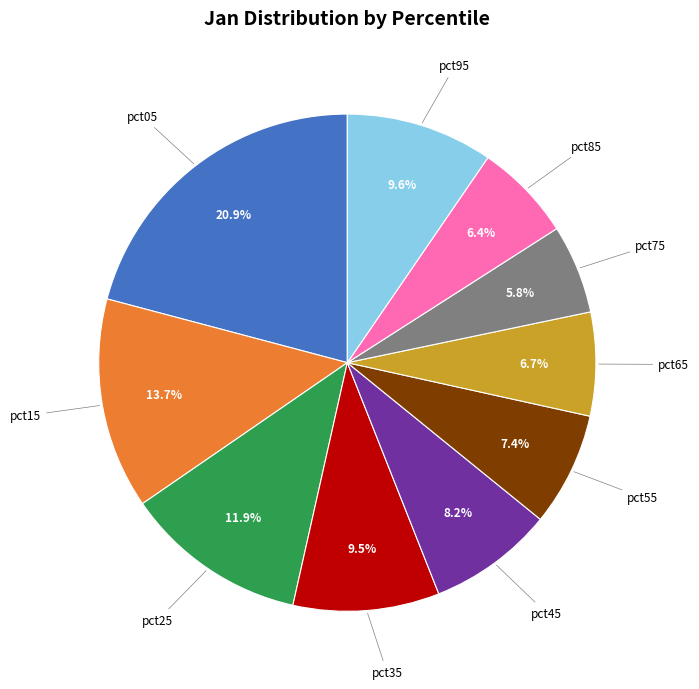

Is there a majority slice in this chart?

No